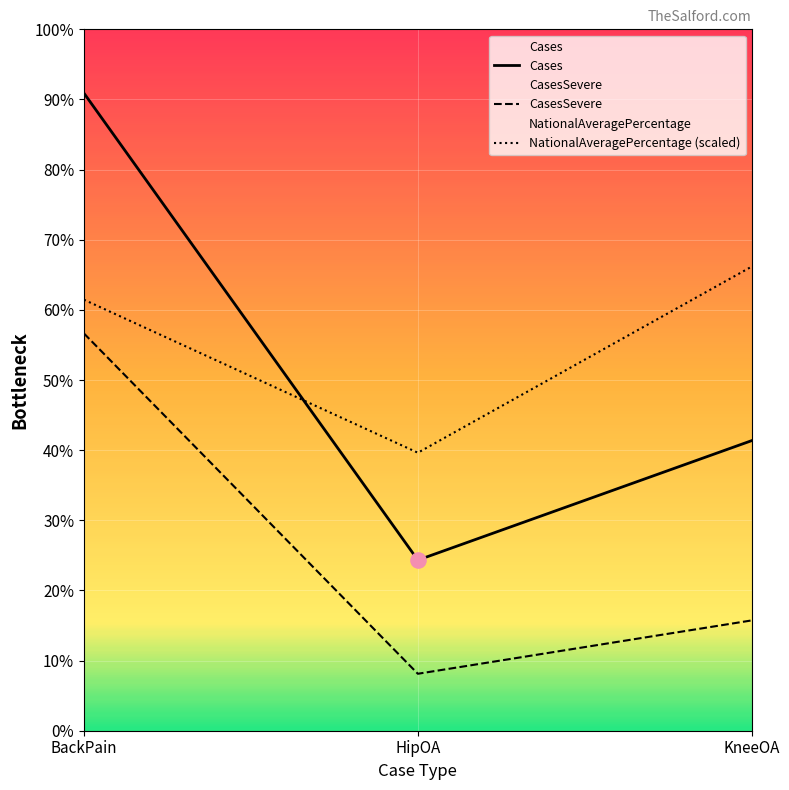

At which category is the sum across all series the highest?

BackPain